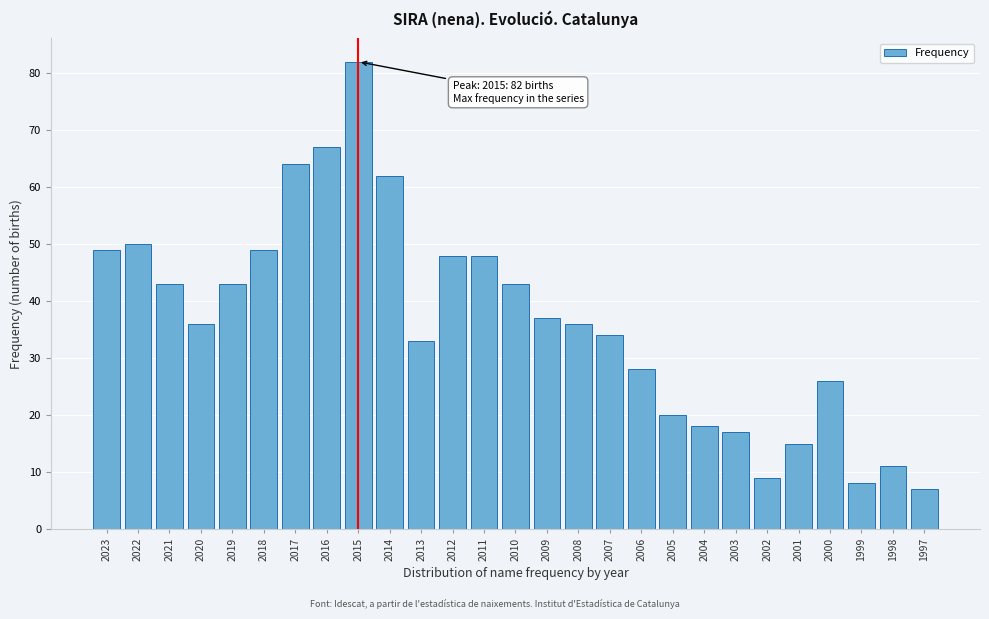

Reading left to right, extract all data points from this chart.

2023=49	2022=50	2021=43	2020=36	2019=43	2018=49	2017=64	2016=67	2015=82	2014=62	2013=33	2012=48	2011=48	2010=43	2009=37	2008=36	2007=34	2006=28	2005=20	2004=18	2003=17	2002=9	2001=15	2000=26	1999=8	1998=11	1997=7